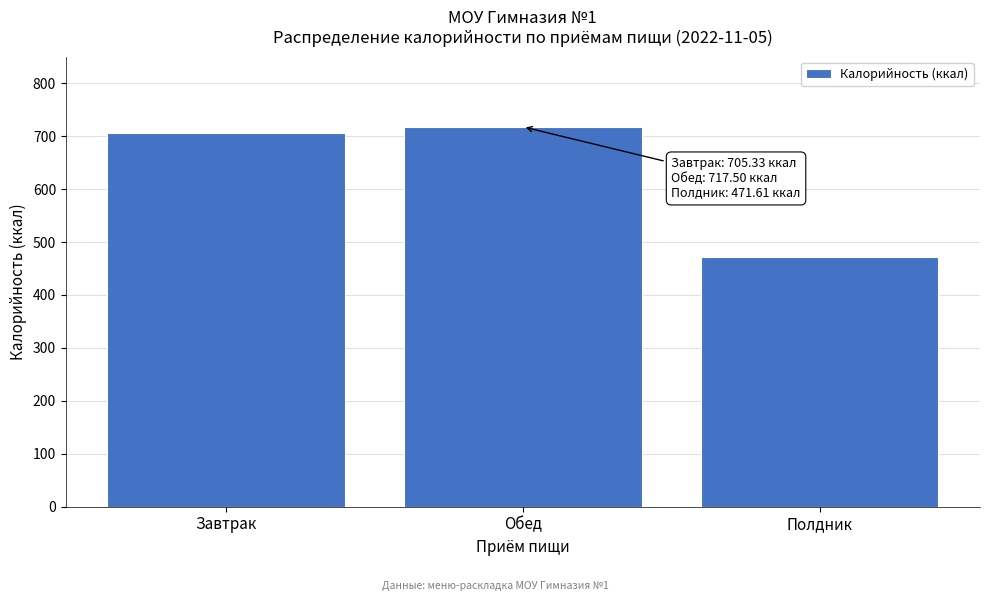

Reading left to right, extract all data points from this chart.

Завтрак=705.3	Обед=717.5	Полдник=471.6